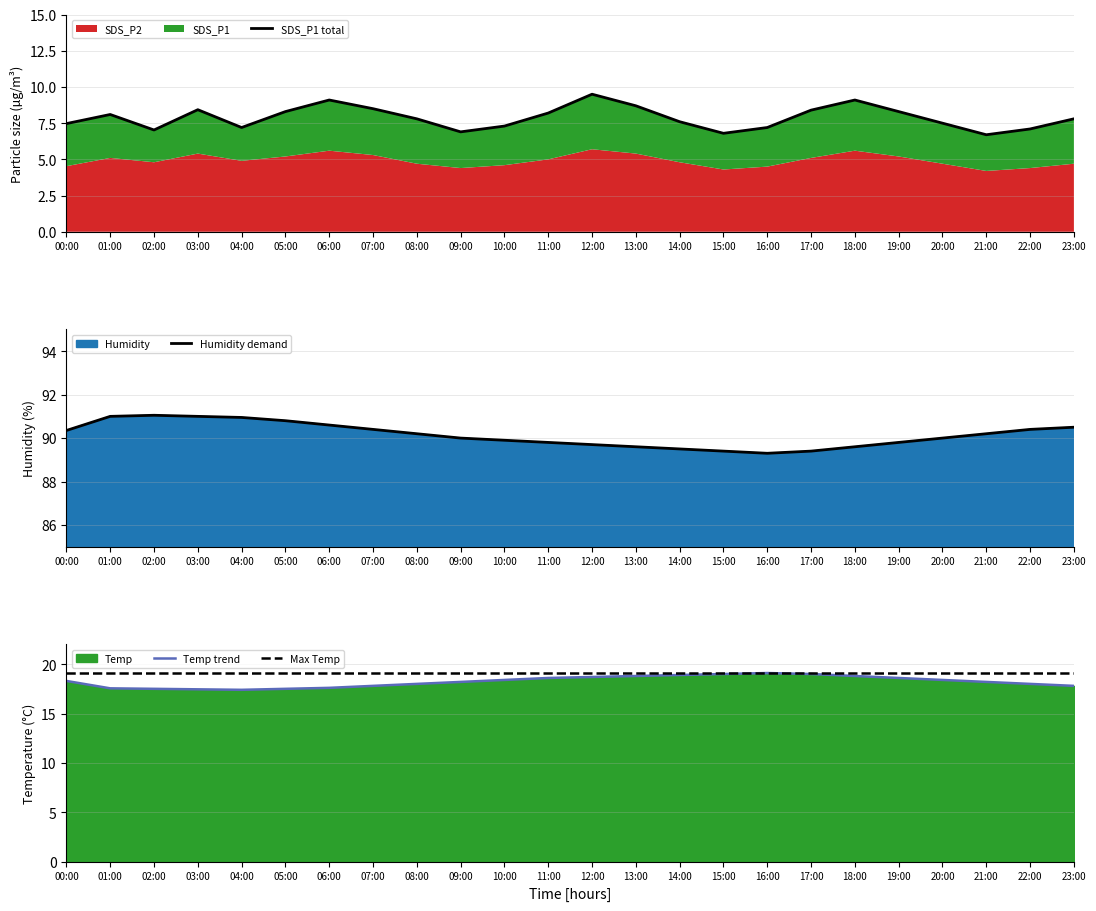

What is the label of the 6th point from the left?

05:00